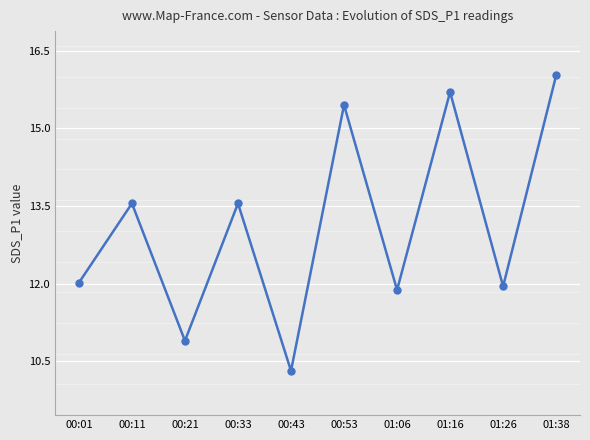

What is the sum of all values?

131.3